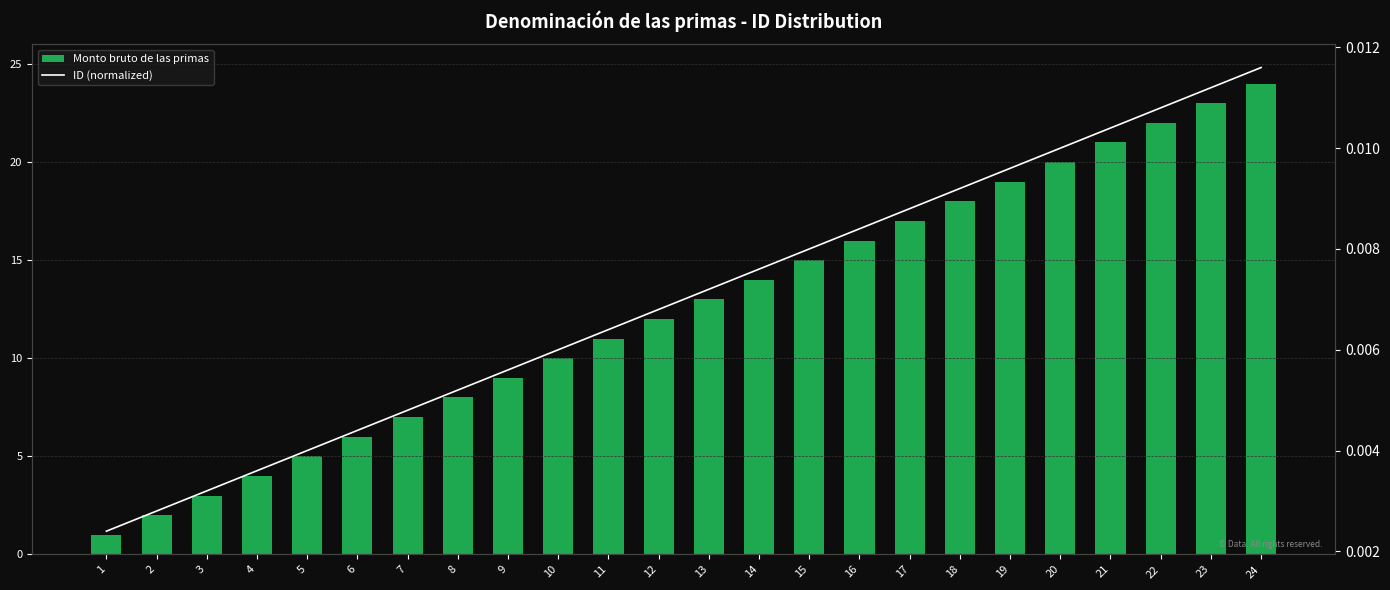

Reading left to right, transcribe all the data shown in this chart.

Monto bruto de las primas: 1=1.0	2=2.0	3=3.0	4=4.0	5=5.0	6=6.0	7=7.0	8=8.0	9=9.0	10=10.0	11=11.0	12=12.0	13=13.0	14=14.0	15=15.0	16=16.0	17=17.0	18=18.0	19=19.0	20=20.0	21=21.0	22=22.0	23=23.0	24=24.0
ID (normalized): 1=0.0	2=0.0	3=0.0	4=0.0	5=0.0	6=0.0	7=0.0	8=0.0	9=0.0	10=0.0	11=0.0	12=0.0	13=0.0	14=0.0	15=0.0	16=0.0	17=0.0	18=0.0	19=0.0	20=0.0	21=0.0	22=0.0	23=0.0	24=0.0